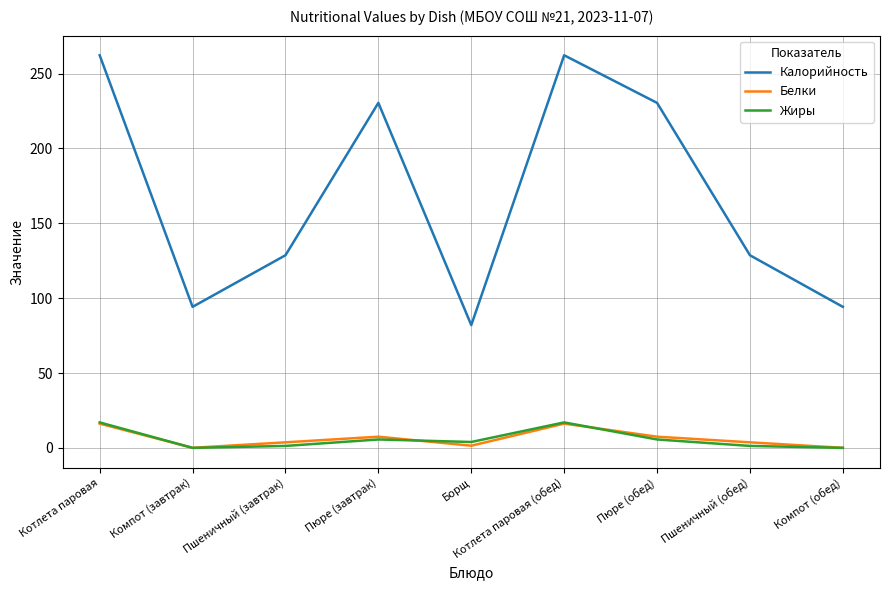

What is the difference between the Белки values at Котлета паровая and Компот (завтрак)?

16.2